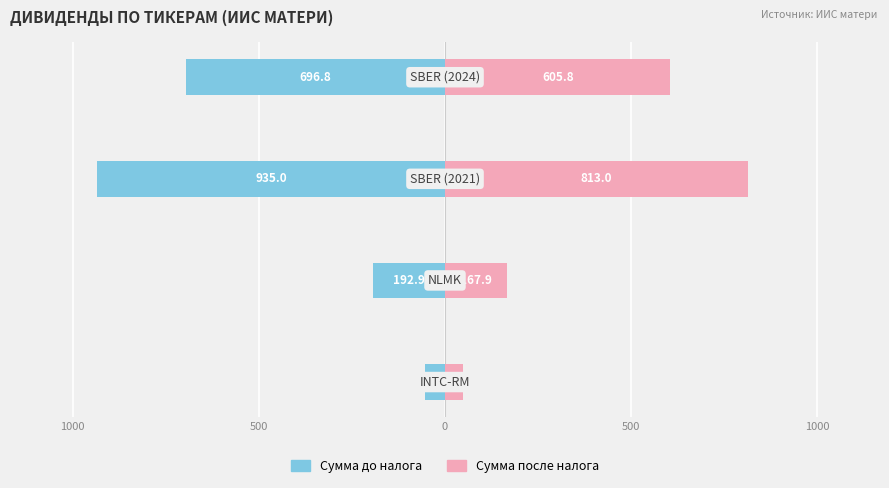

What is the difference between the highest and lowest values at 500?

1748.0